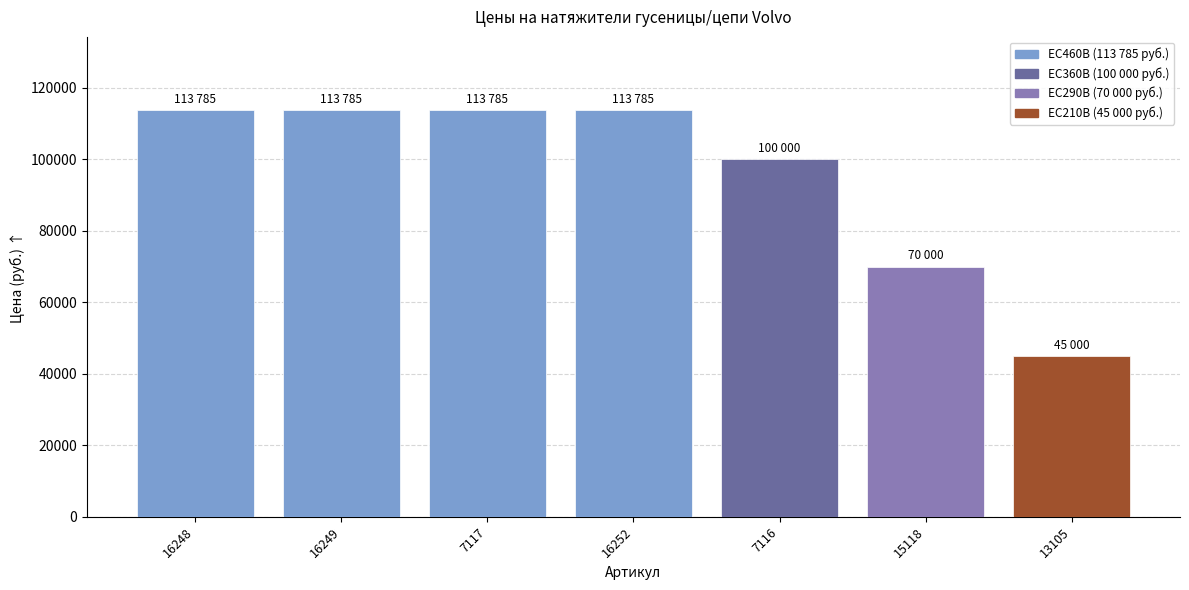

How many categories are shown in the chart?

7